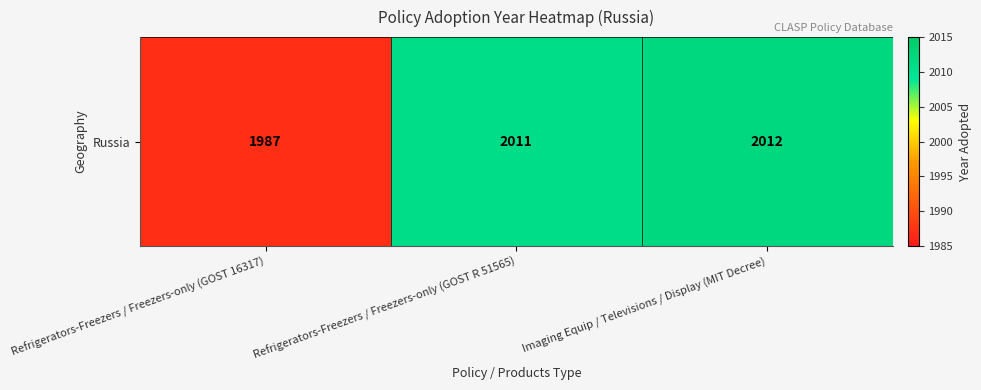

What is the difference between the maximum and minimum values?

25